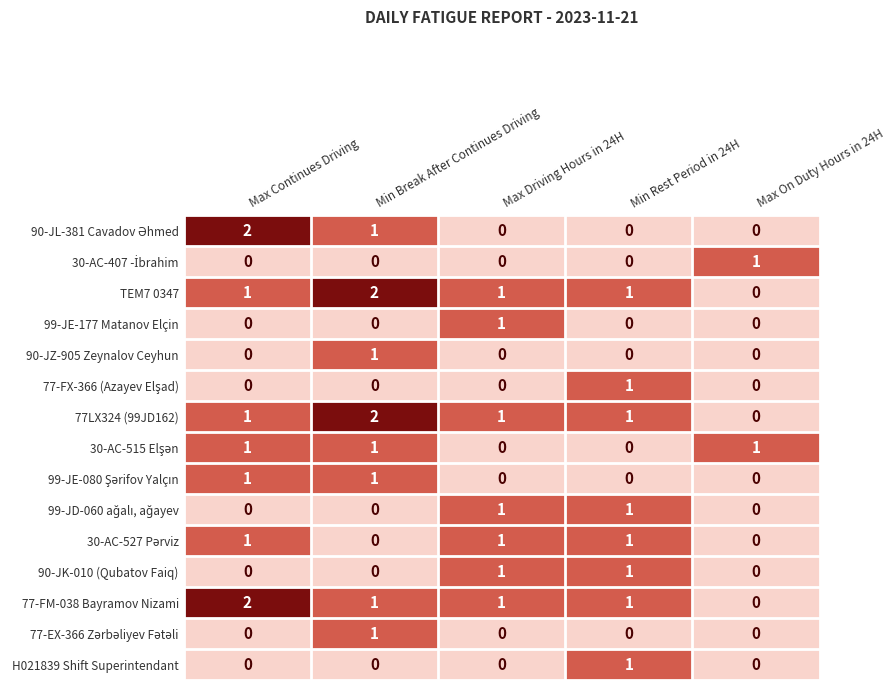

What is the sum of all 77LX324 (99JD162) values?

5